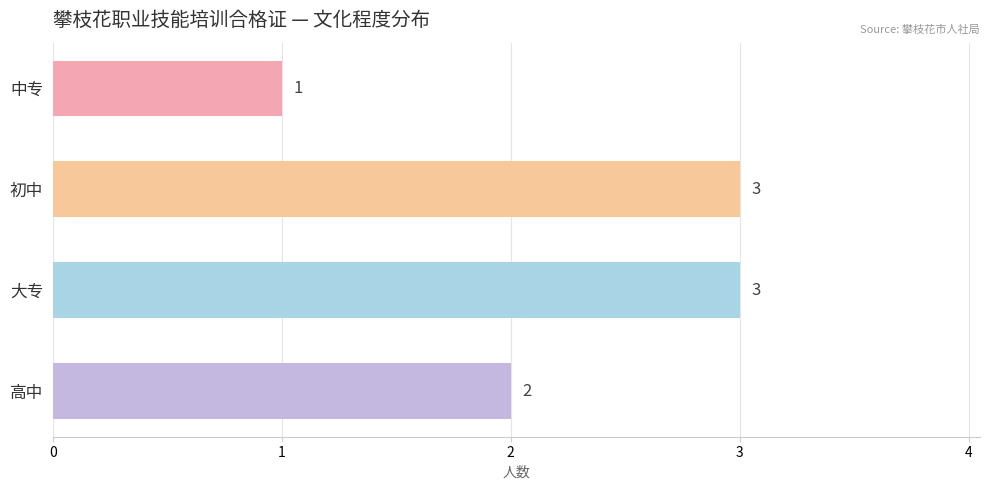

What is the value of the 2nd bar from the left?

3